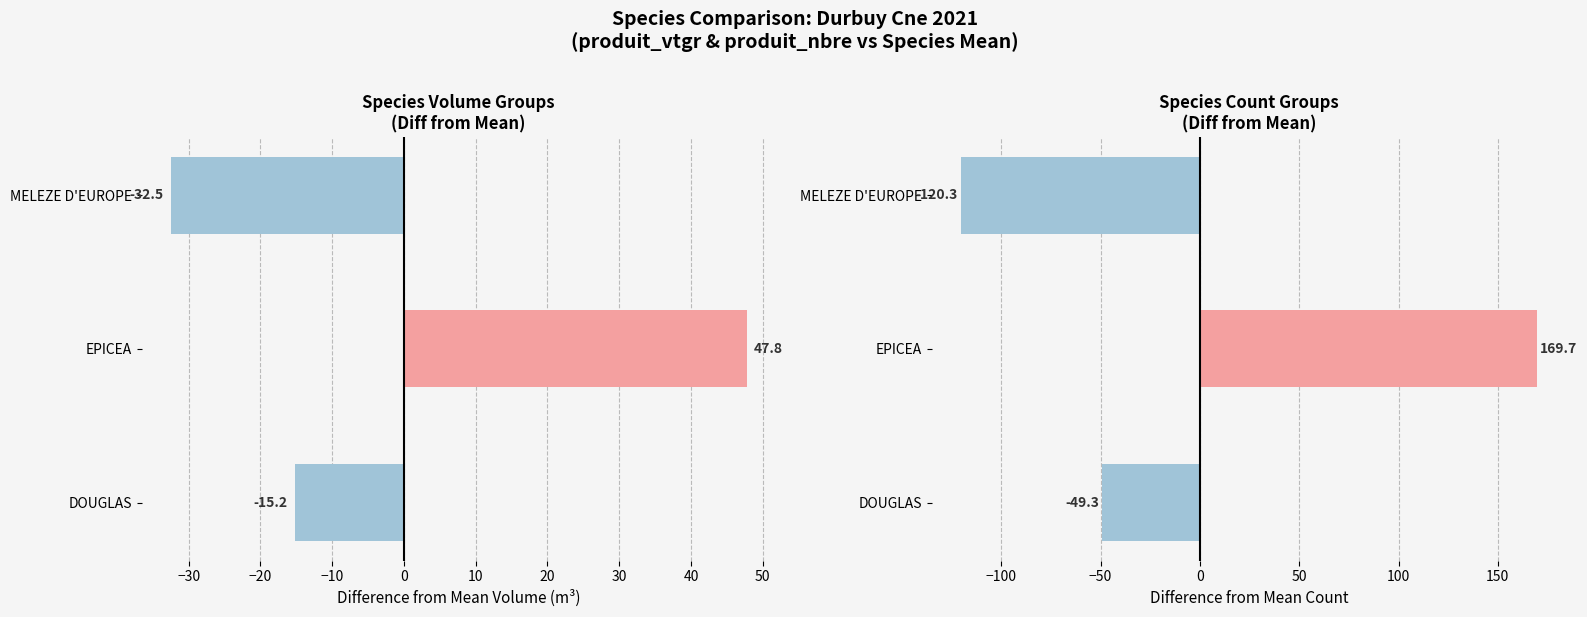

What is the minimum value shown in the chart?

-120.3